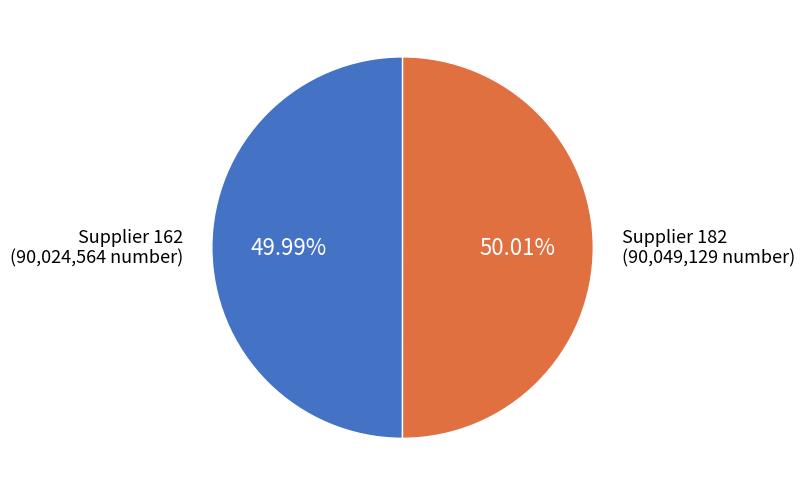

Is there any slice that represents more than half of the pie?

Yes